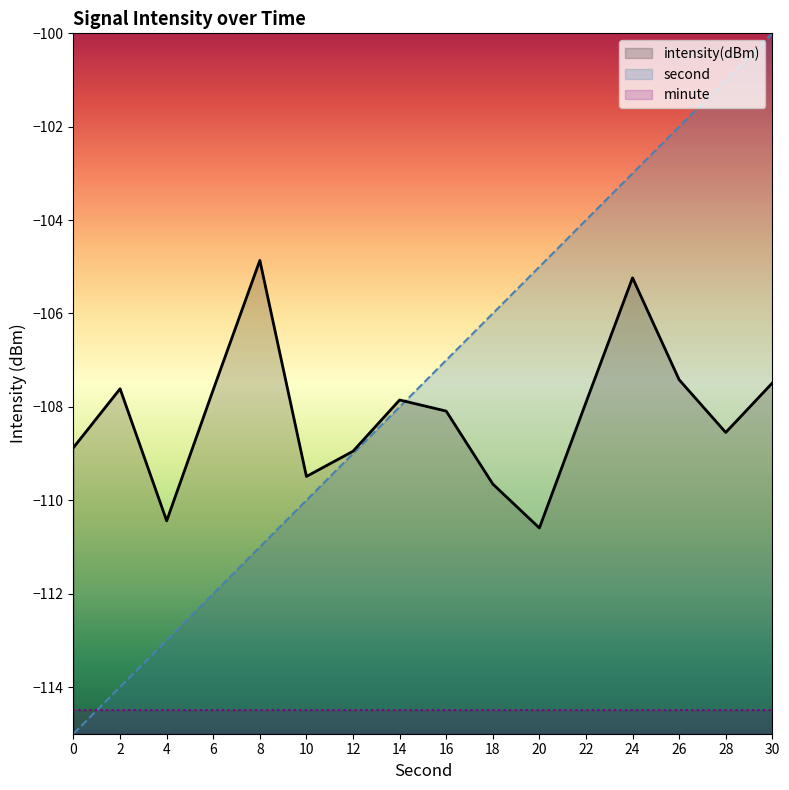

Which series ends up on top after the final intersection of intensity(dBm) and second?

second